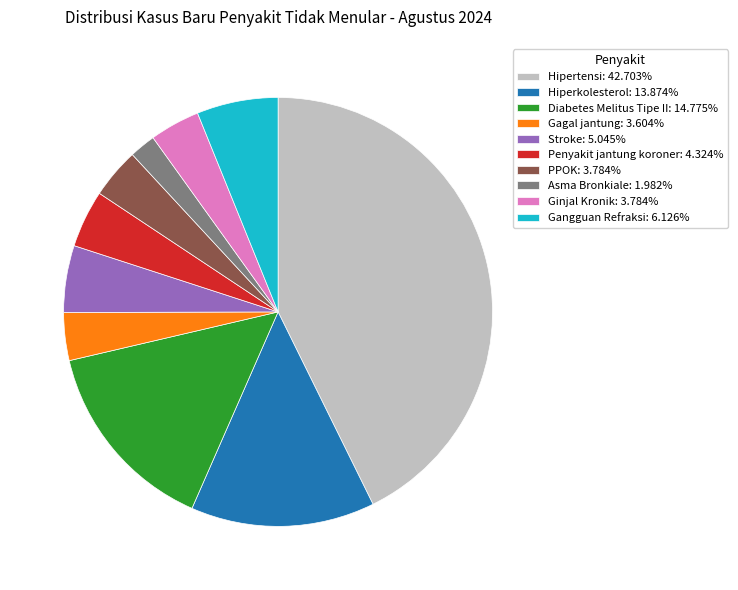

Approximately how many times larger is the value at Hiperkolesterol: 13.874% compared to Ginjal Kronik: 3.784%?

3.7